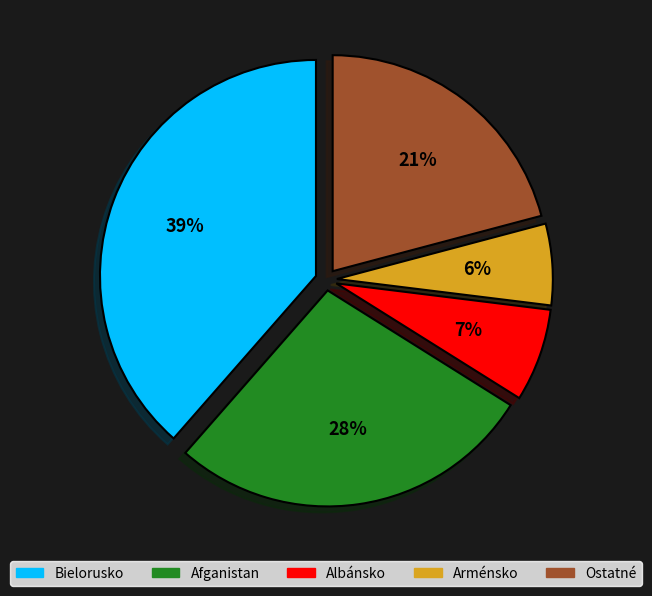

To the nearest percent, what is the average slice percentage?

20%